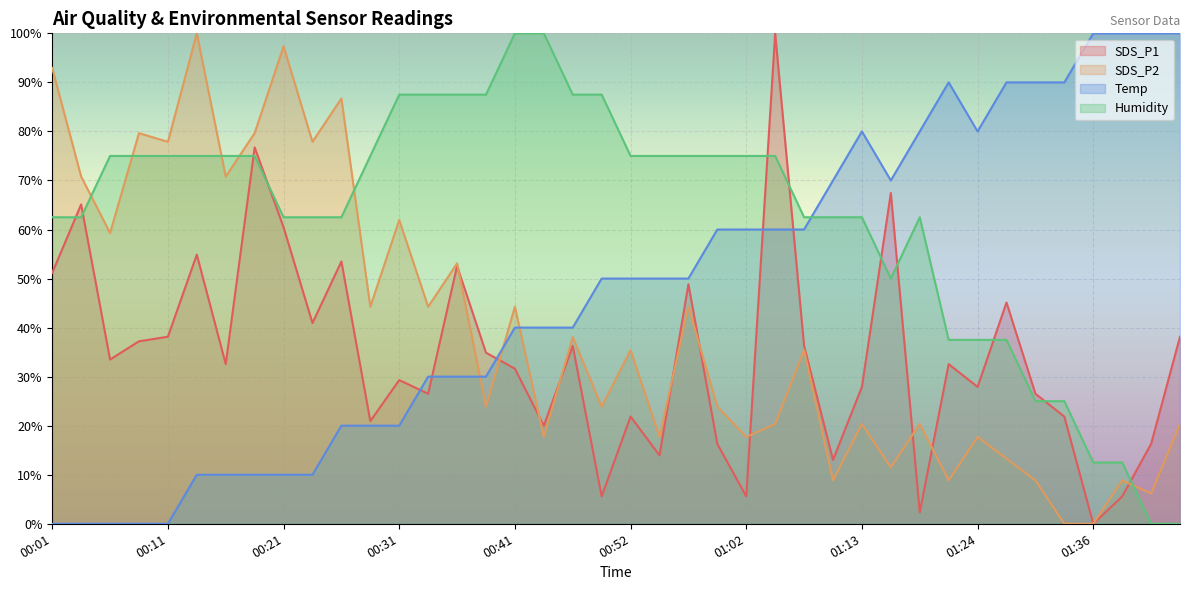

Which category has the highest value across all series?

01:05